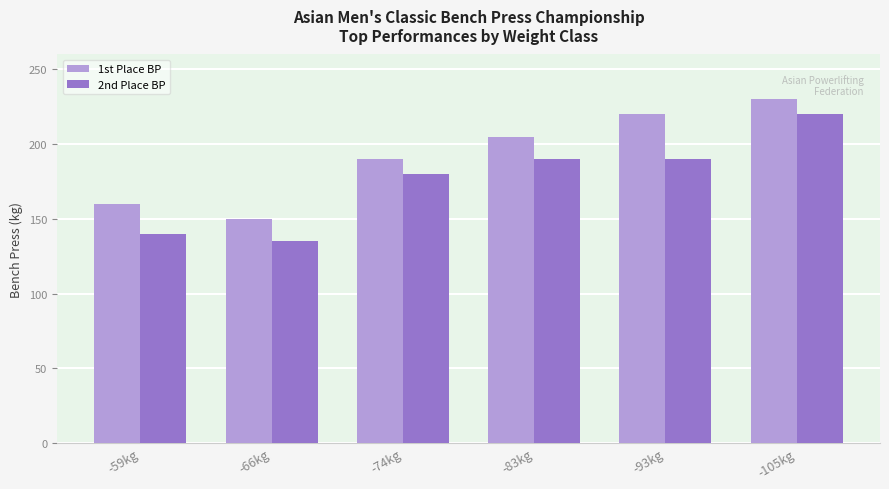

At -93kg, list the series in order from largest to smallest.

1st Place BP, 2nd Place BP